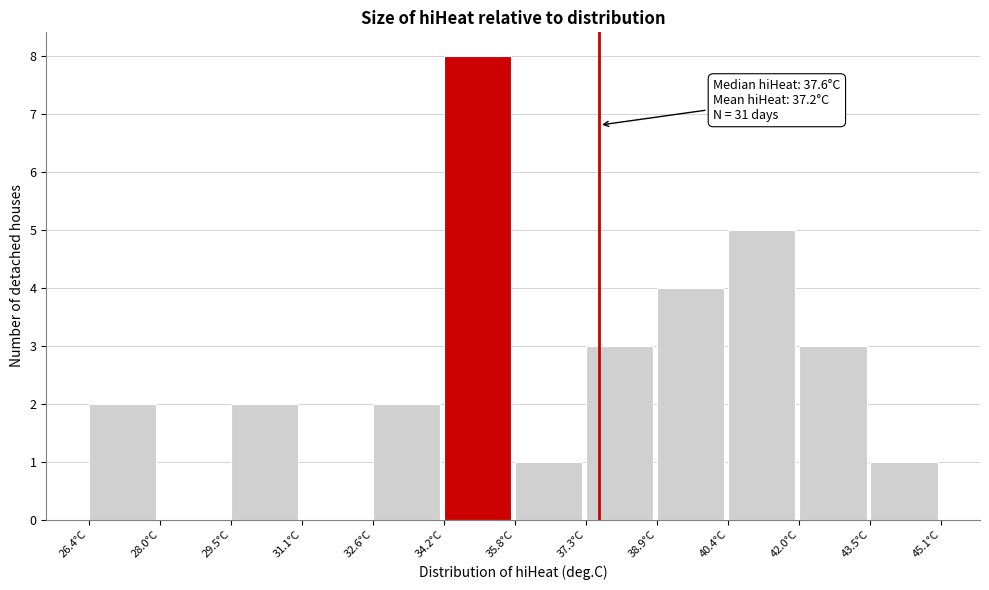

Over which range of the x-axis is the bar tallest?

34.2 to 35.8